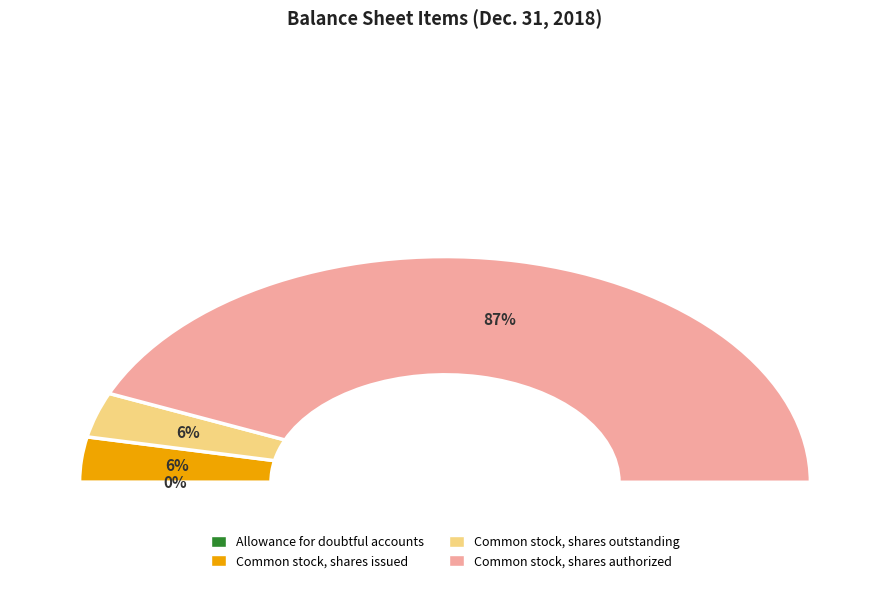

Is there a majority slice in this chart?

Yes